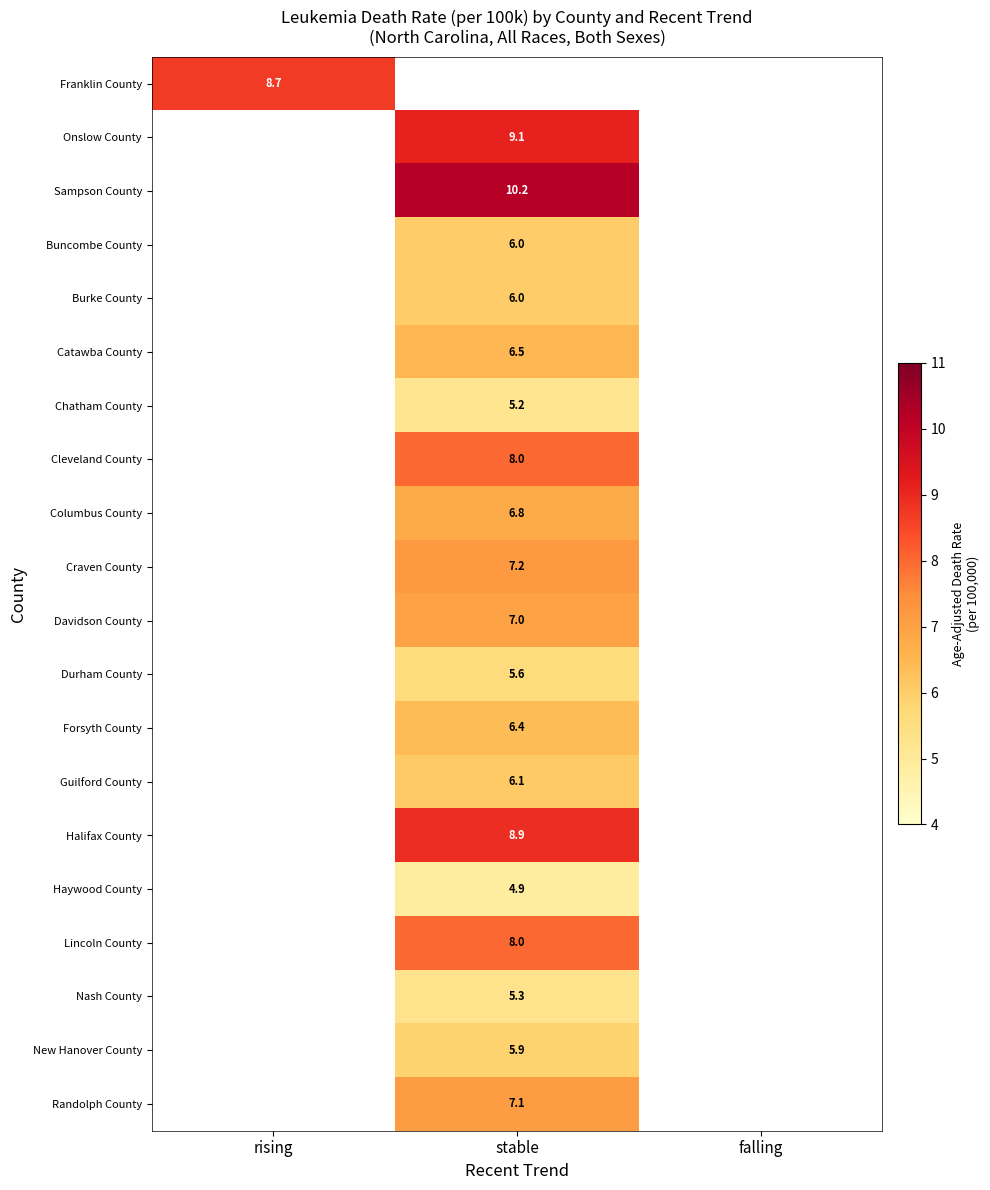

The value of Lincoln County at stable is 4.2. True or false?

False